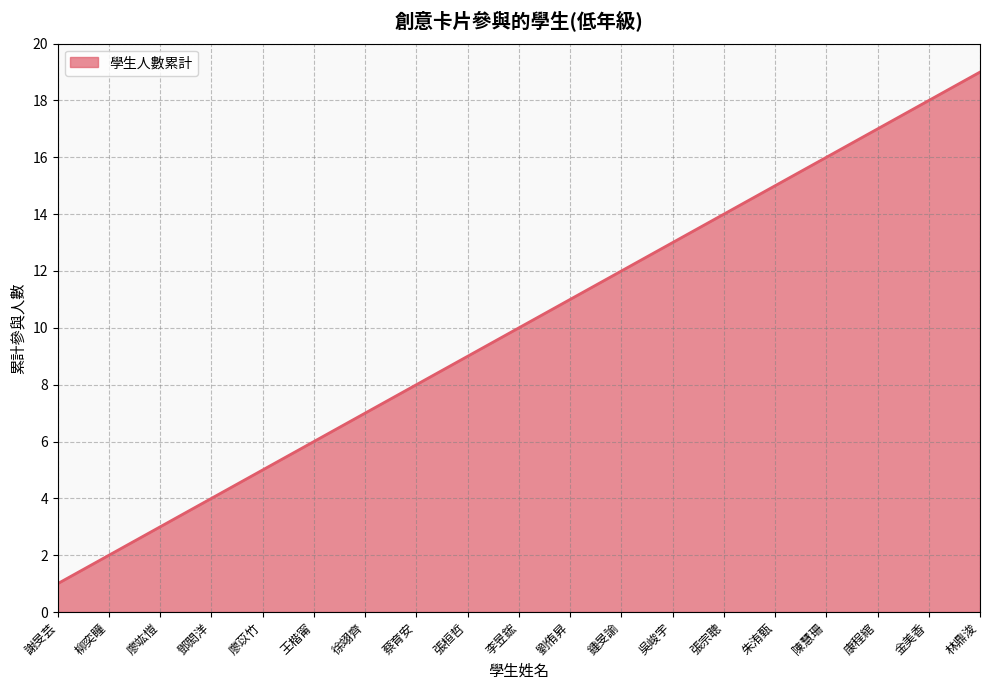

What is the sum of the values at 柳奕瞳 and 金美香?

20